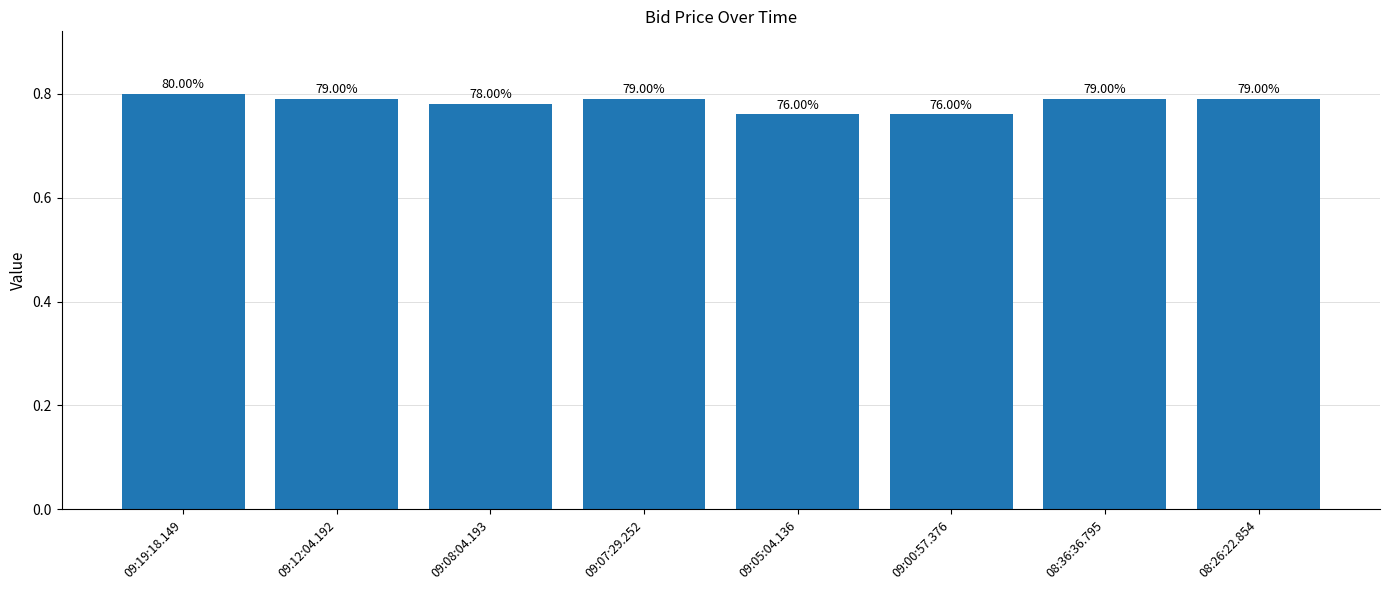

The chart shows a value of 0.8 at 08:36:36.795. True or false?

True